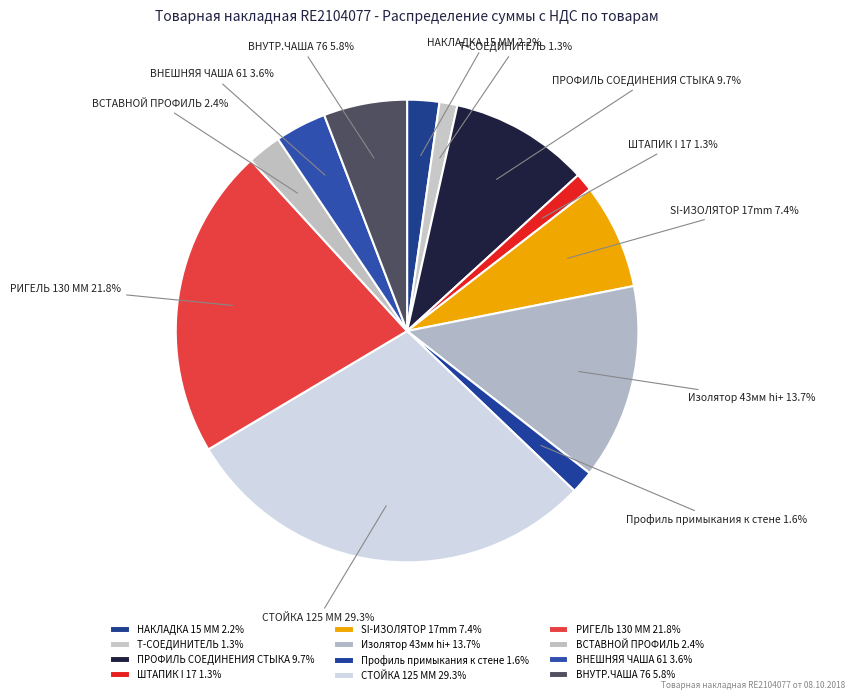

Is there a majority slice in this chart?

No